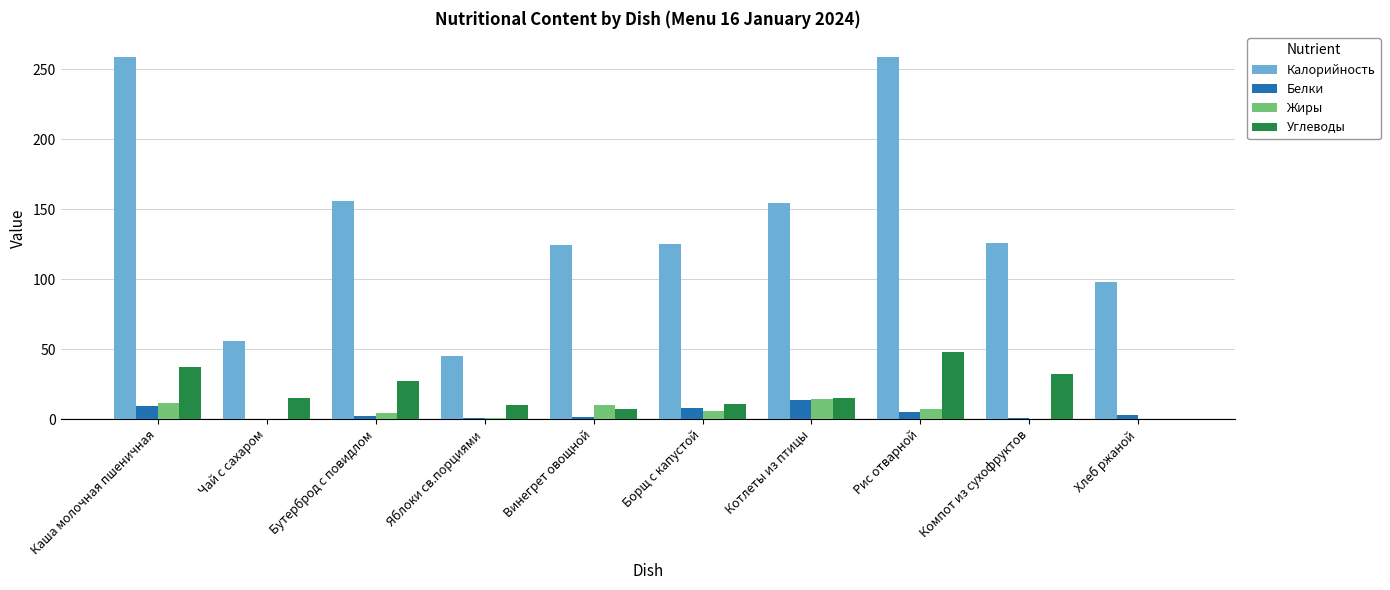

What is the total value across all series at Яблоки св.порциями?

55.6